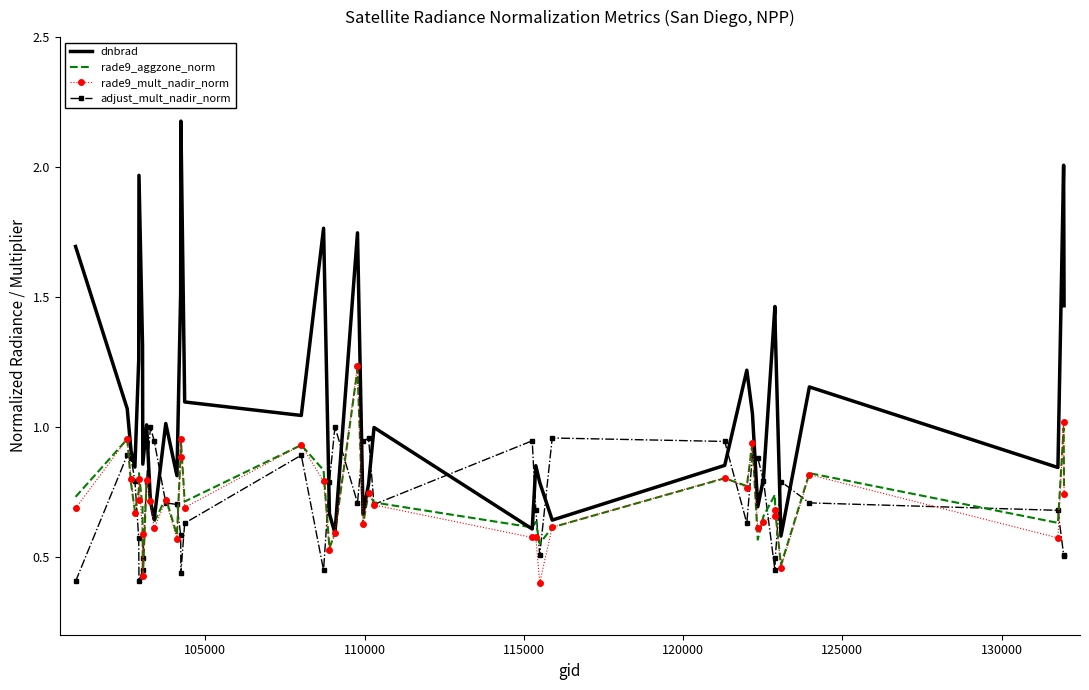

Which series has the widest spread of values?

dnbrad